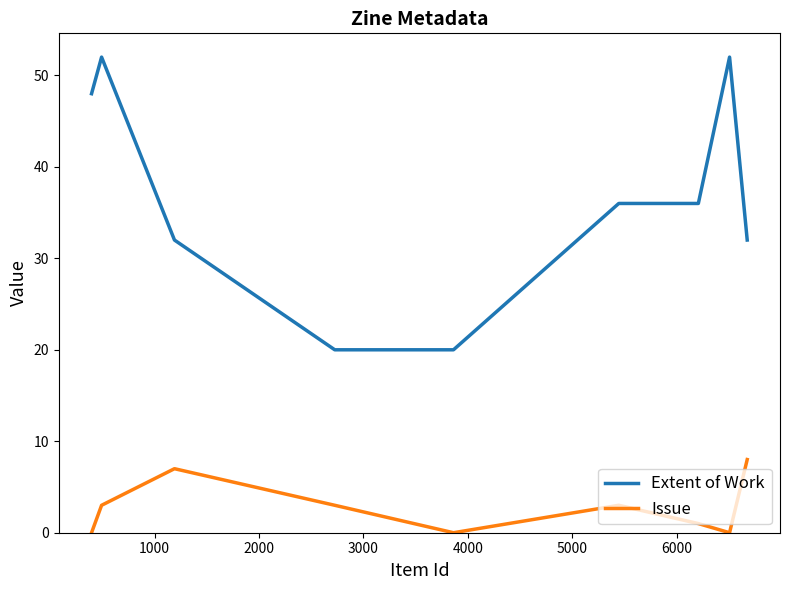

Is this an area chart (filled region under the line)?

No